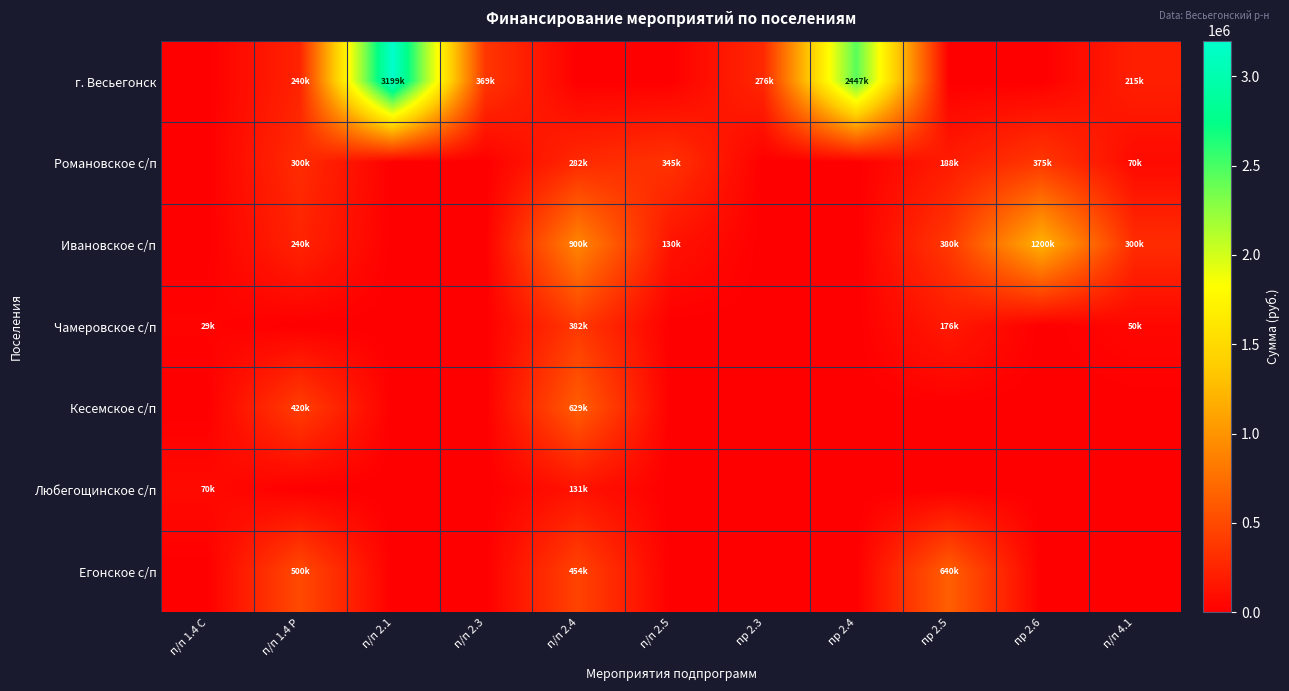

What is the maximum value shown in the chart?

3199330.0